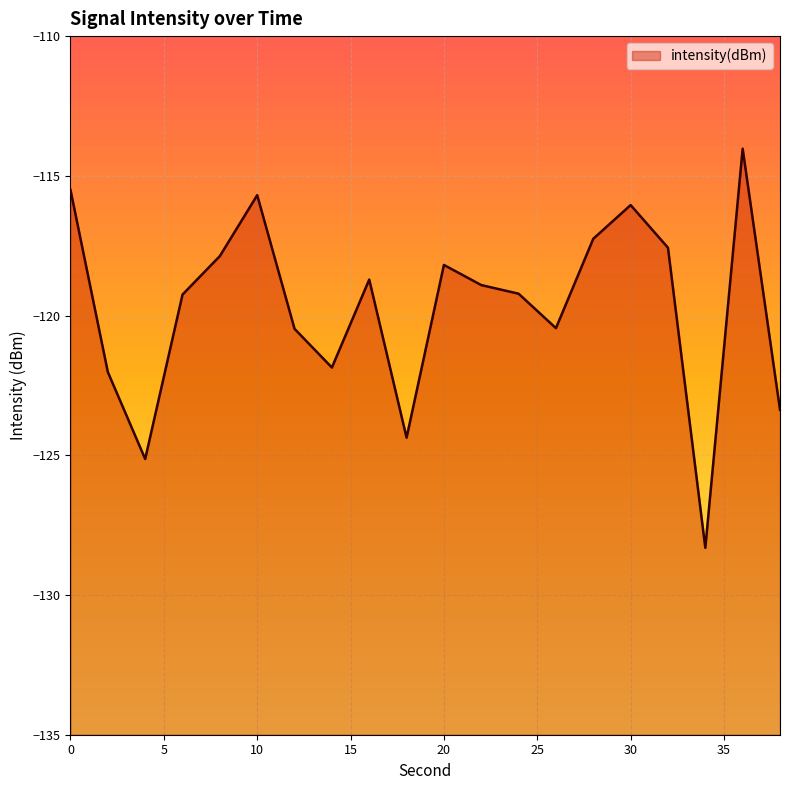

How many points are higher than both their immediate neighbors (excluding endpoints)?

5